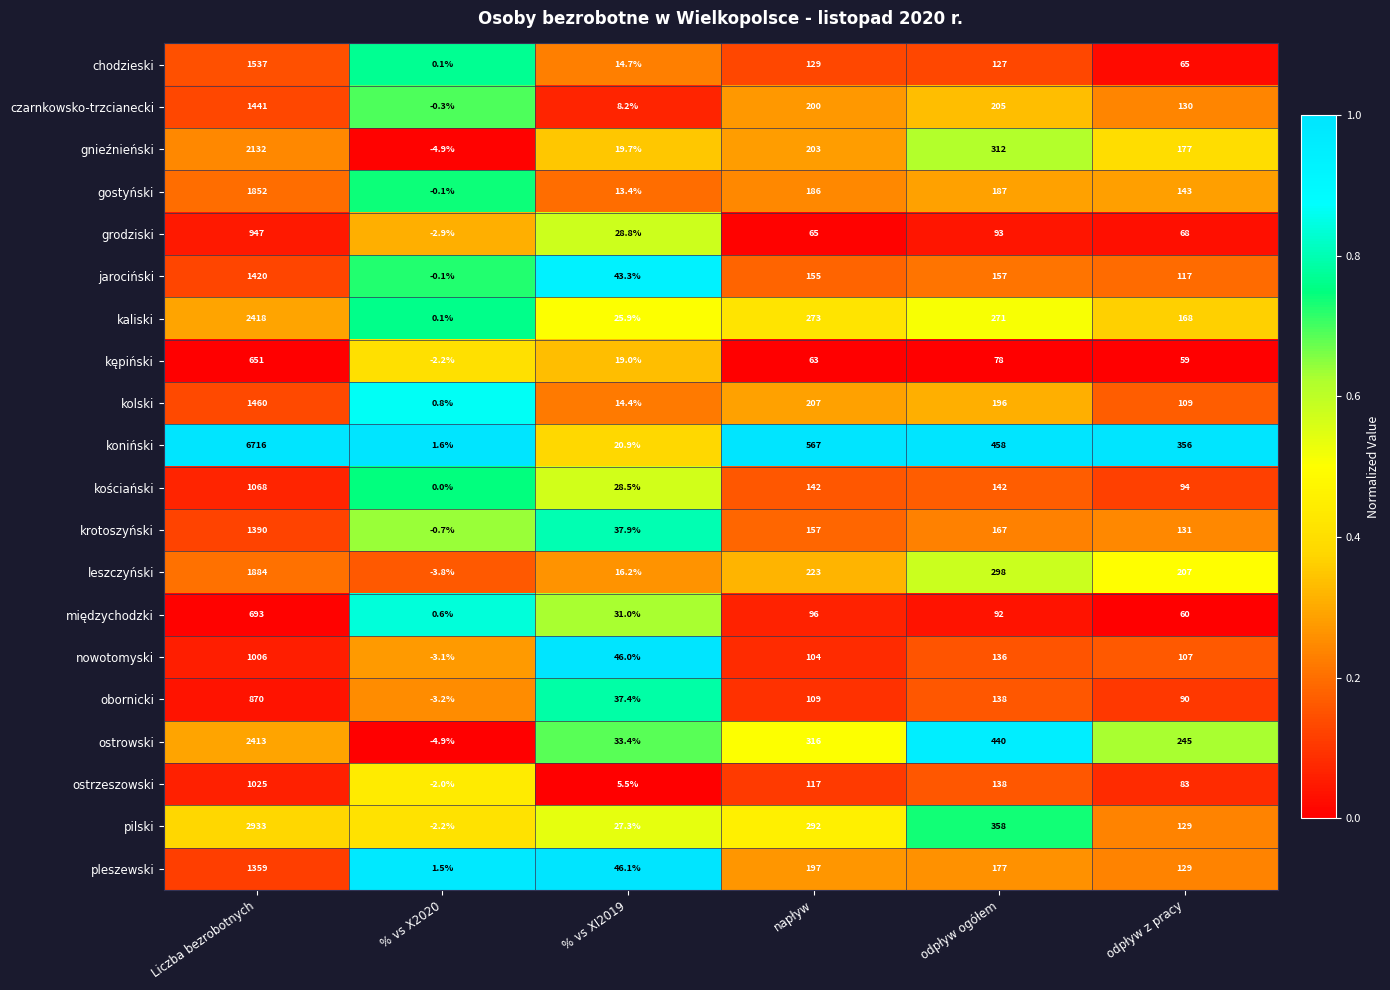

Which series changed the most between % vs XI2019 and odpływ z pracy?

koniński